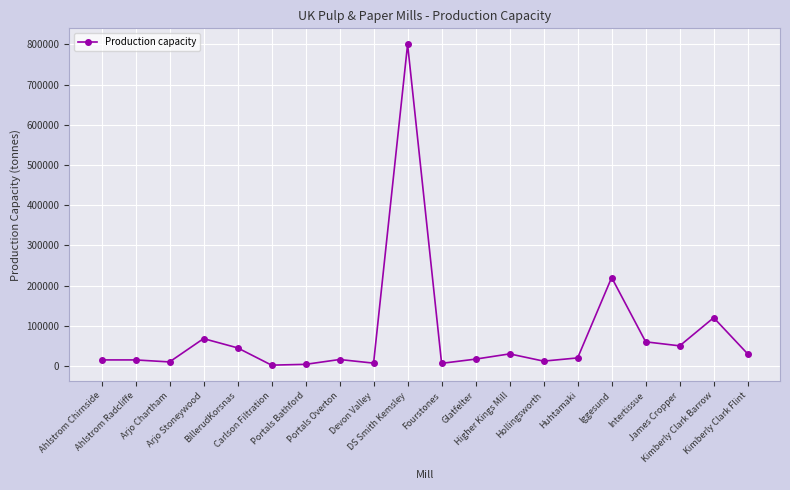

What is the difference between the values at Devon Valley and James Cropper?

43000